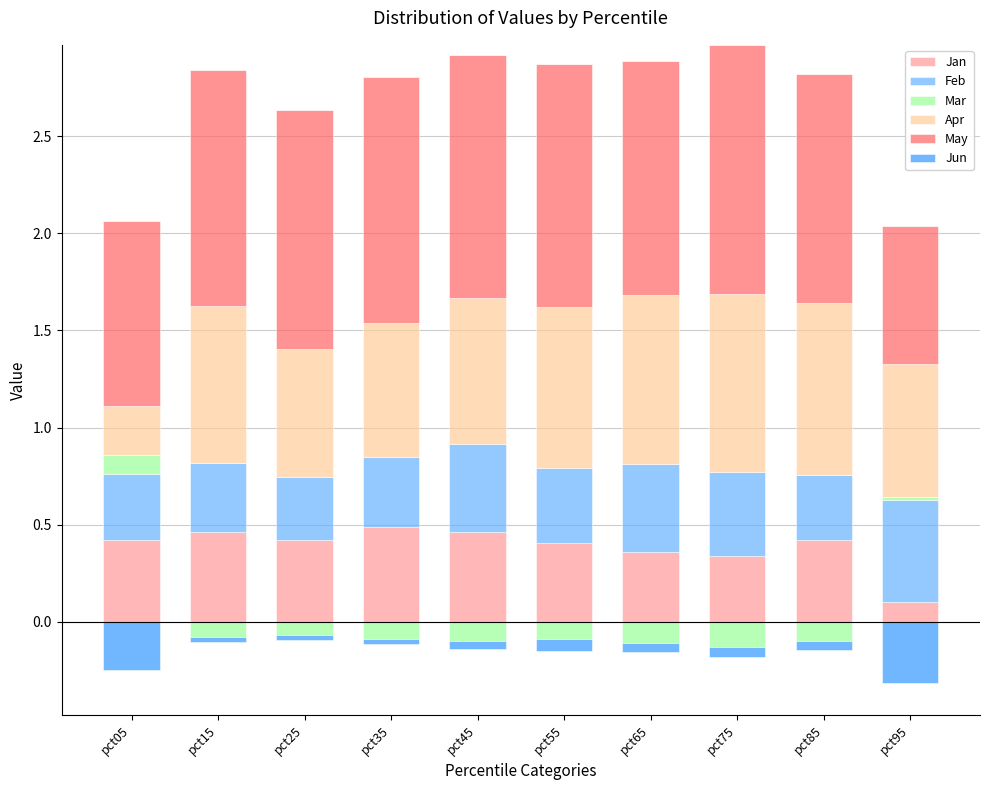

The value of Apr at pct35 is 0.7. True or false?

True